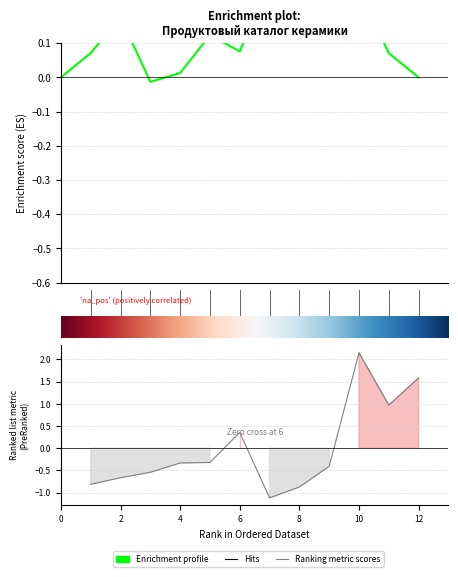

How many points are lower than both their immediate neighbors (excluding endpoints)?

2